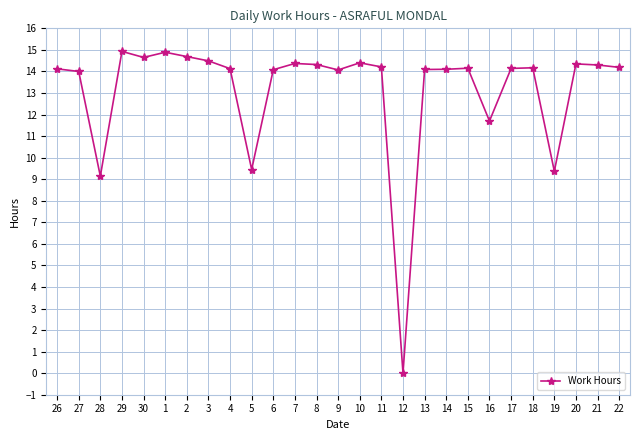

What is the label of the 19th point from the left?

14